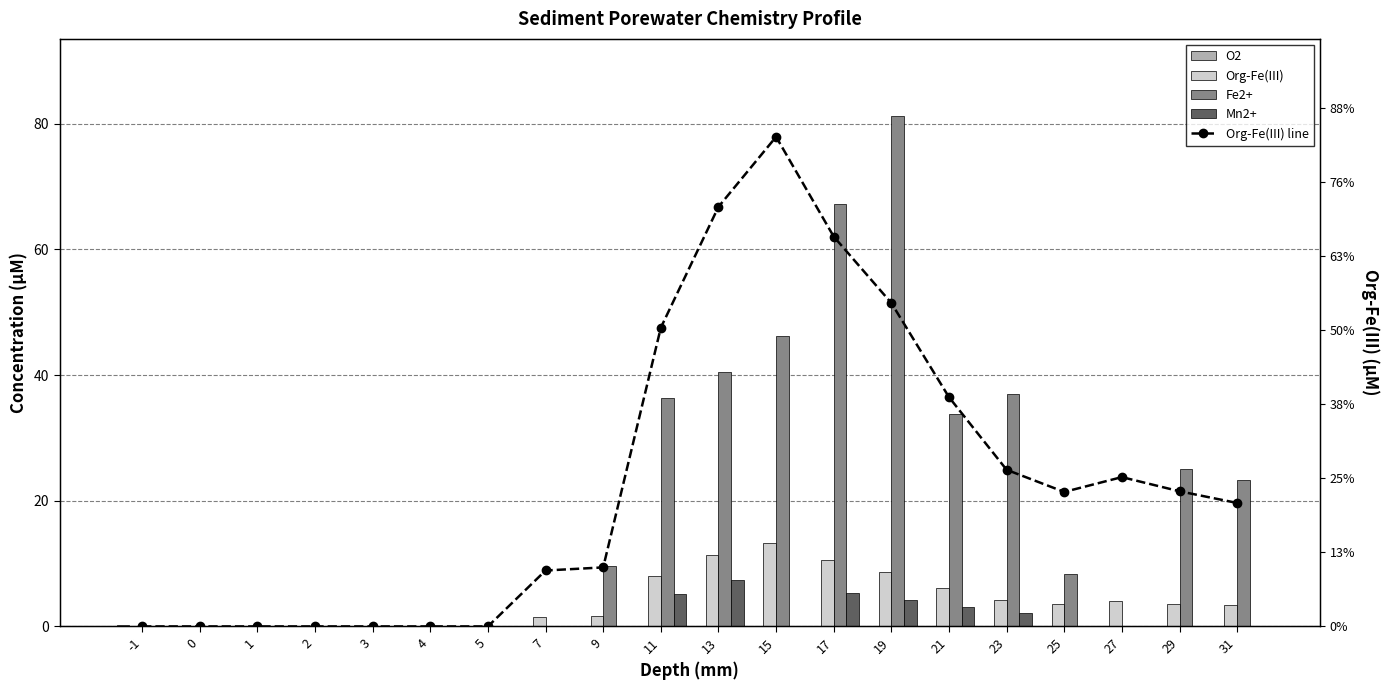

Is it true that Org-Fe(III) line equals 5.1 at 17?

False